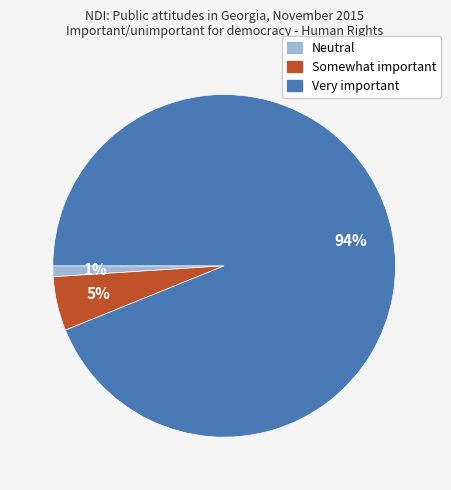

What is the smallest slice in the pie chart?

Neutral